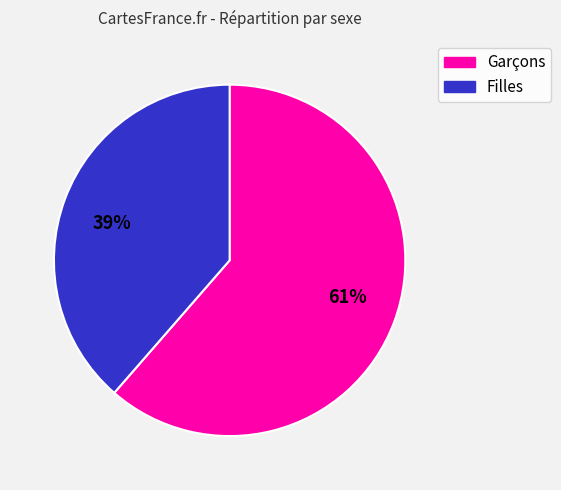

The 61% slice represents 61% of the pie. True or false?

True